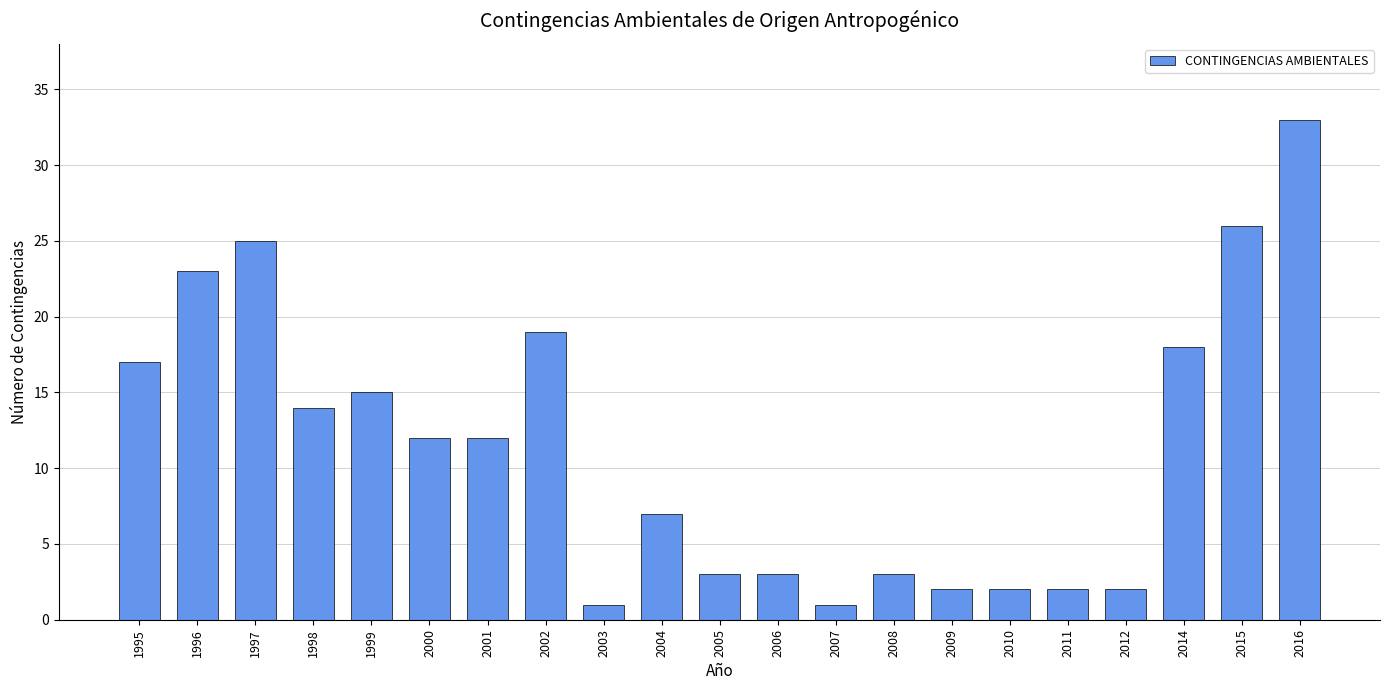

What is the smallest value displayed?

1